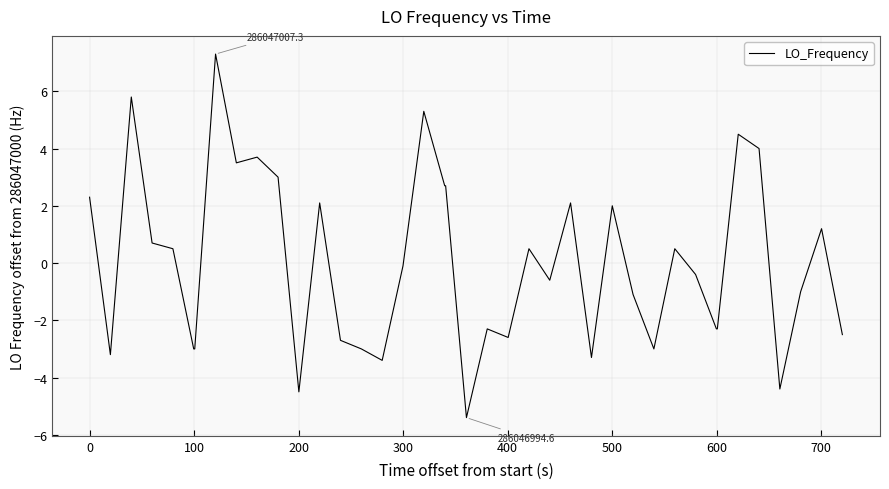

What is the greatest value displayed?

7.3